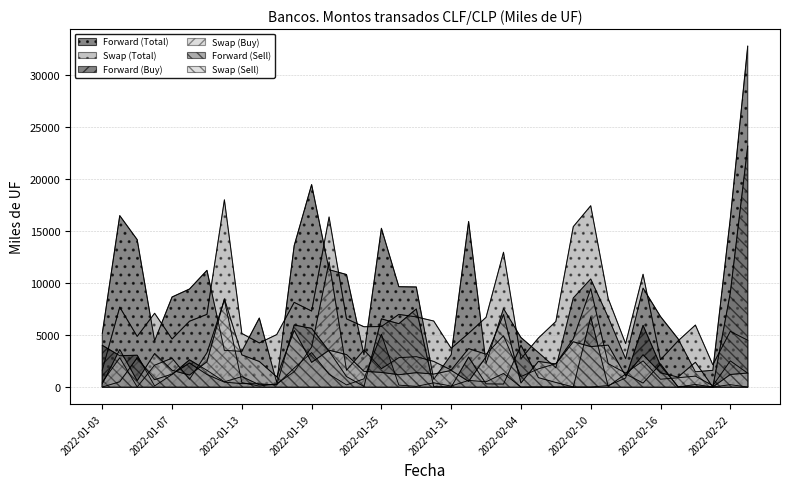

True or false: Forward (Sell) and Forward (Total) intersect in this chart.

False